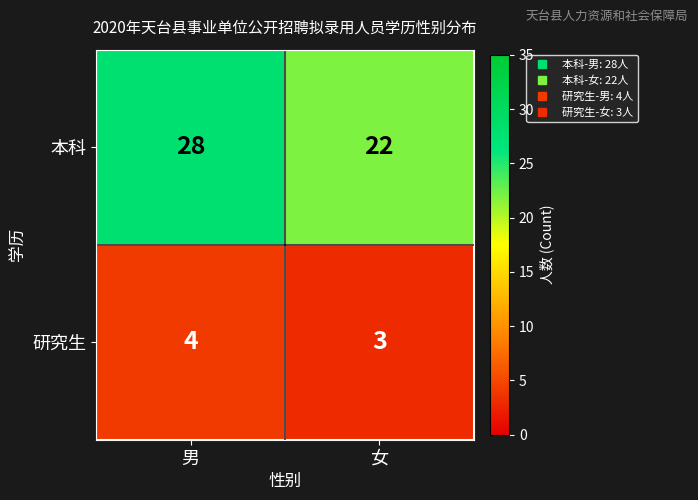

What is the minimum value shown in the chart?

3